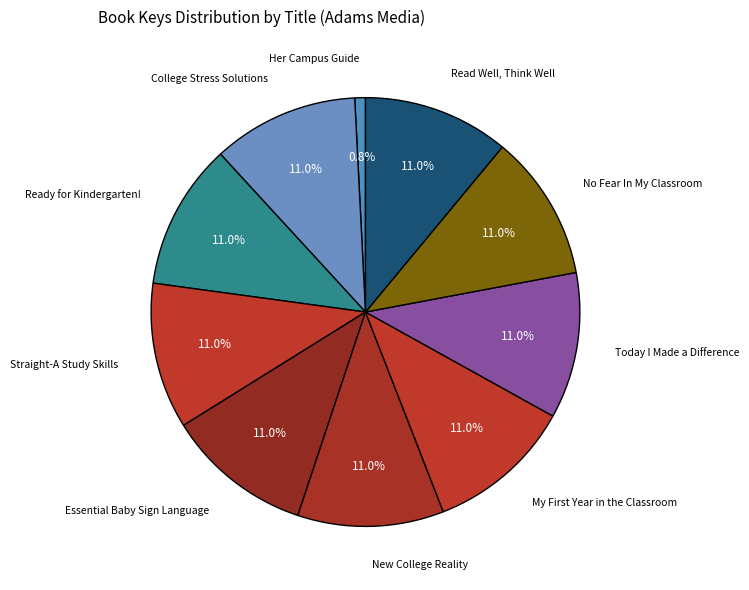

Count the number of slices in the pie.

10